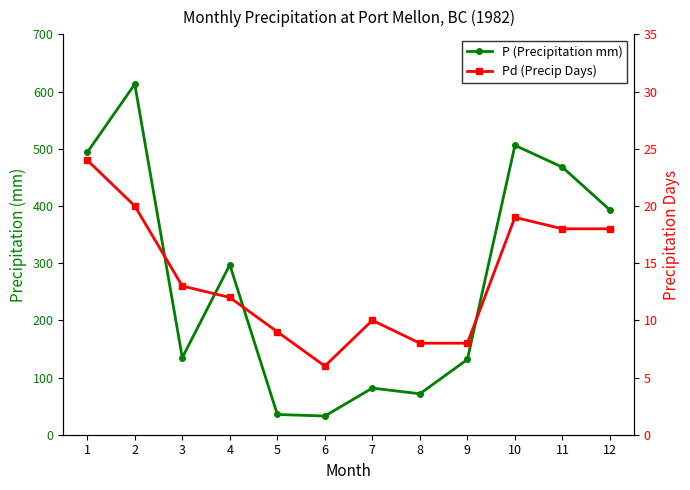

Is it true that P (Precipitation mm) equals 327.6 at 10?

False